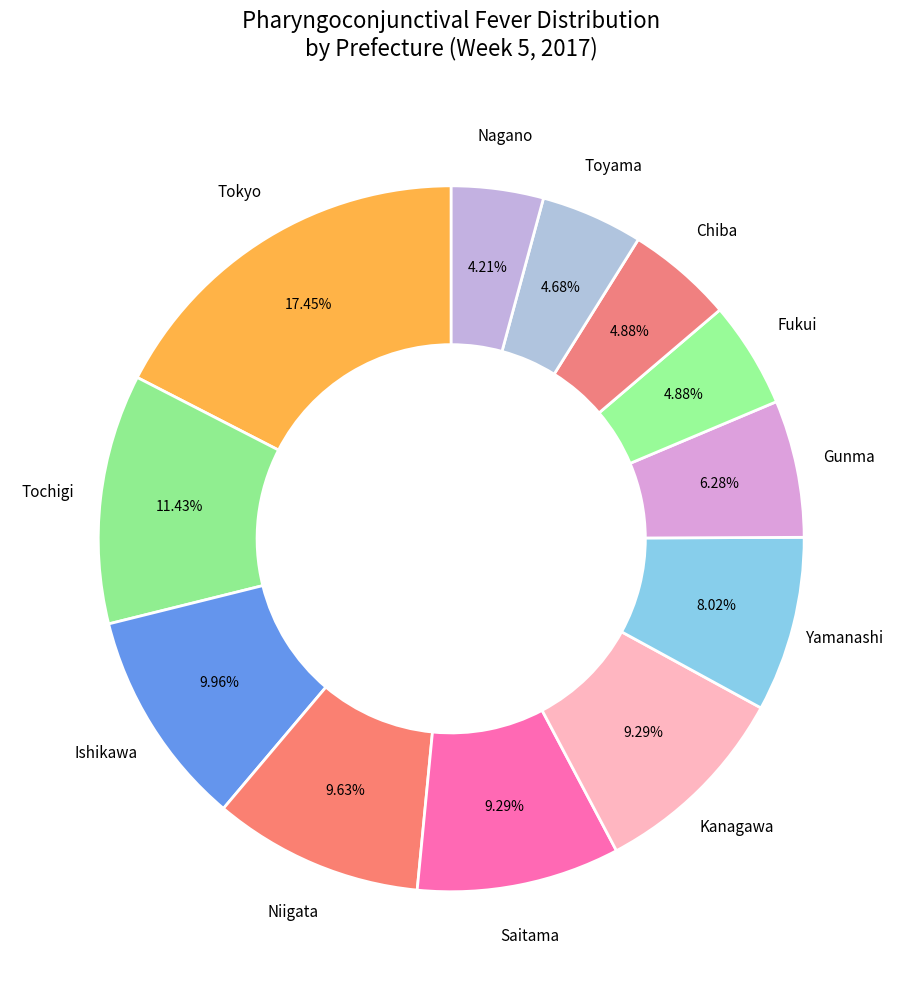

Which slice is the largest?

Tokyo